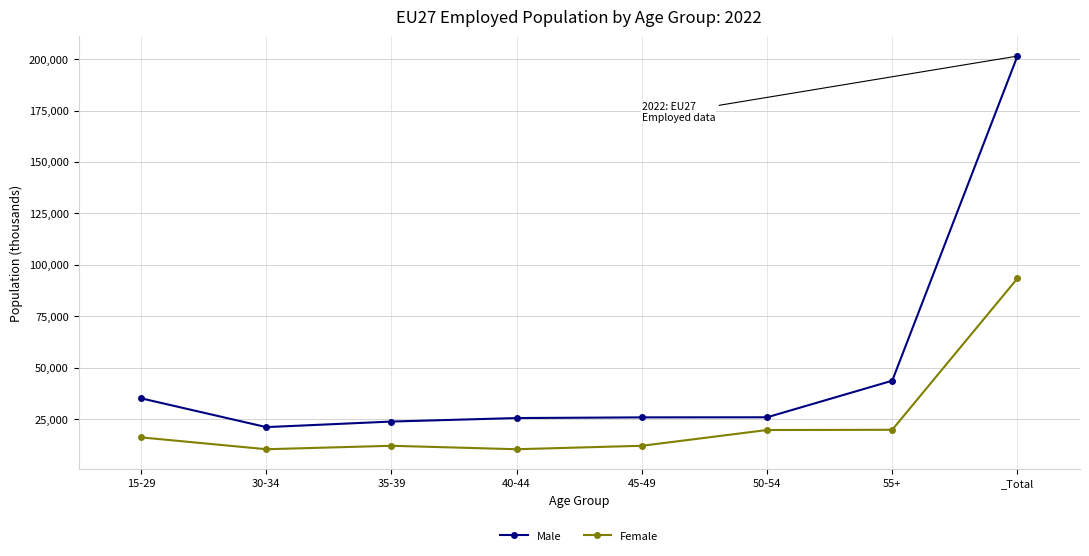

What is the sum of the Male values at 40-44 and 50-54?

51337.5